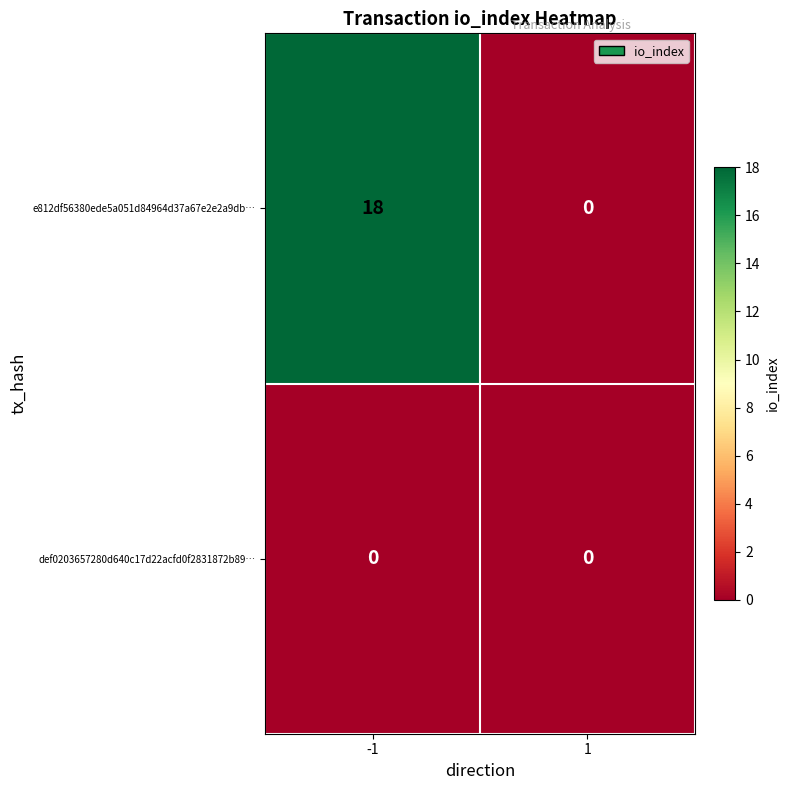

Count the number of categories in the chart.

2